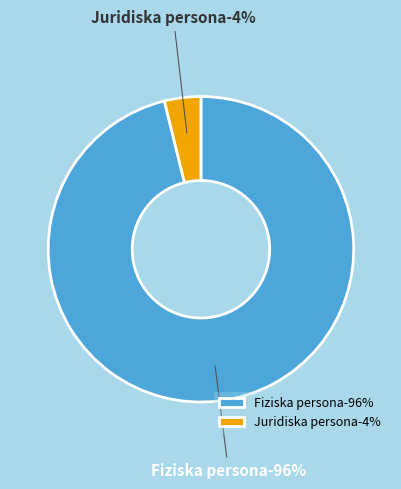

Is there any slice that represents more than half of the pie?

Yes